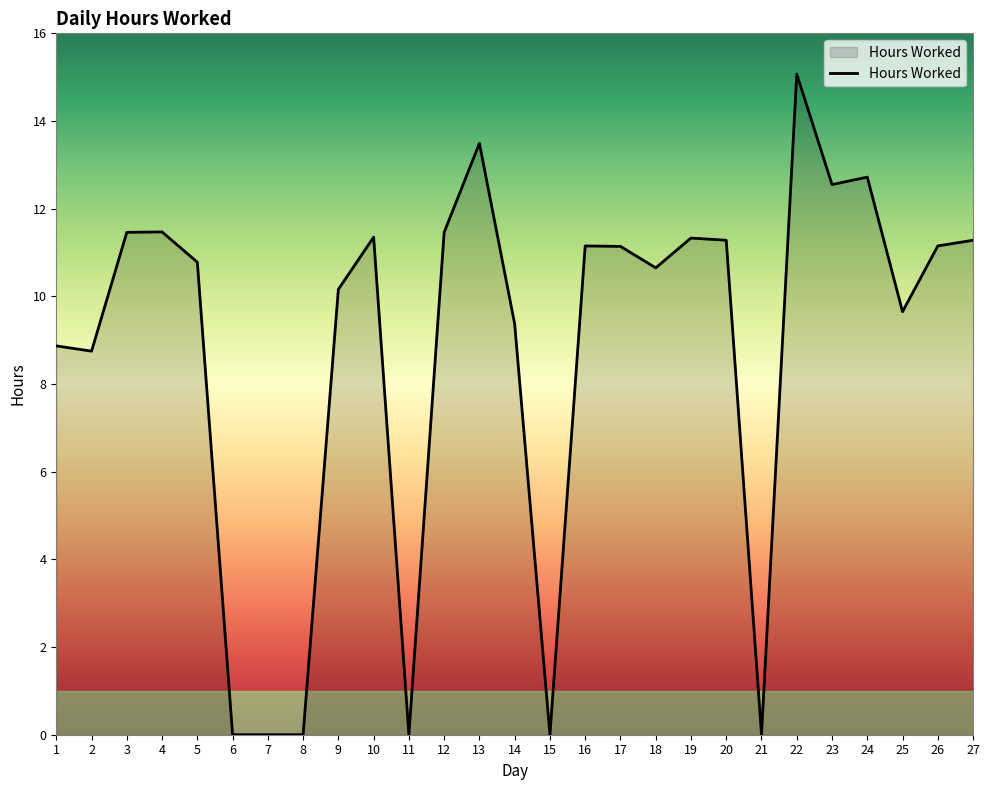

At which category does the chart reach its peak across all series?

22